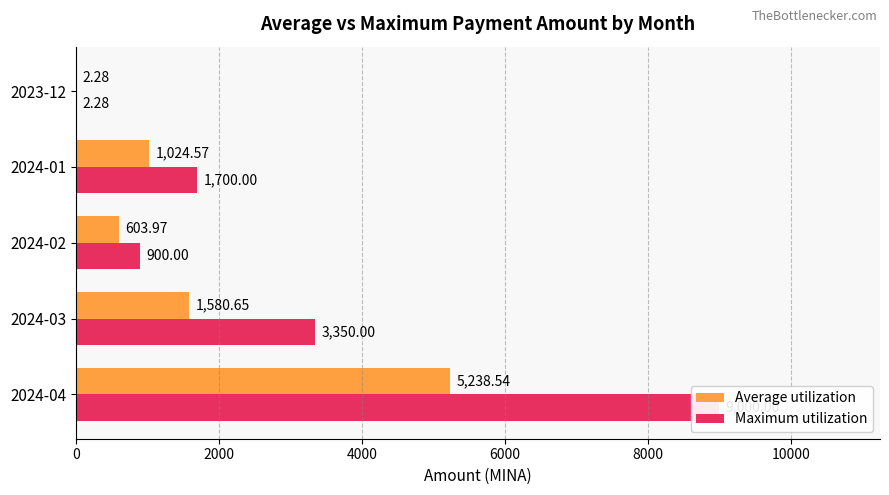

Reading left to right, extract all data points from this chart.

Average utilization: 5238.5	1580.7	604.0	1024.6	2.3
Maximum utilization: 9000.0	3350.0	900.0	1700.0	2.3